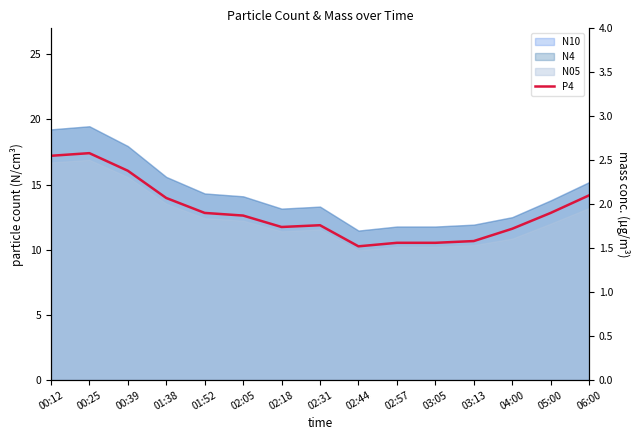

Rank the categories by value from lowest to highest.

02:44, 02:57, 03:05, 03:13, 04:00, 02:18, 02:31, 02:05, 01:52, 05:00, 01:38, 06:00, 00:39, 00:12, 00:25